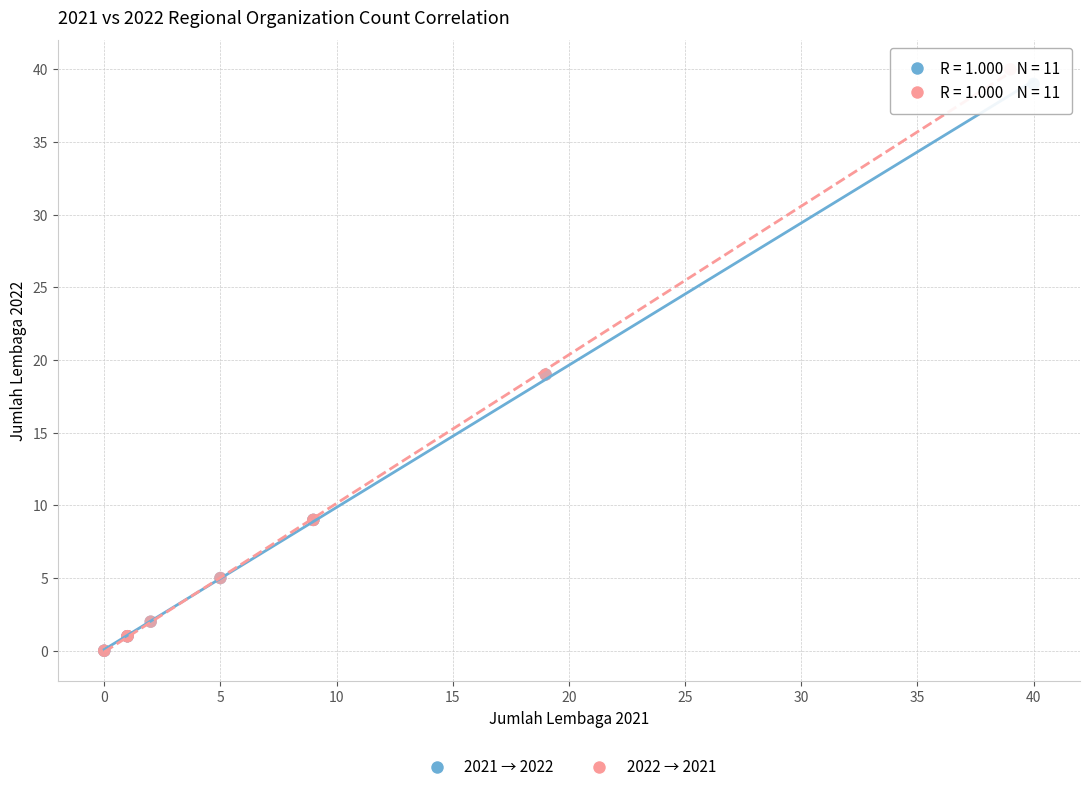

Which series has the largest Y range (max minus min)?

2022 → 2021